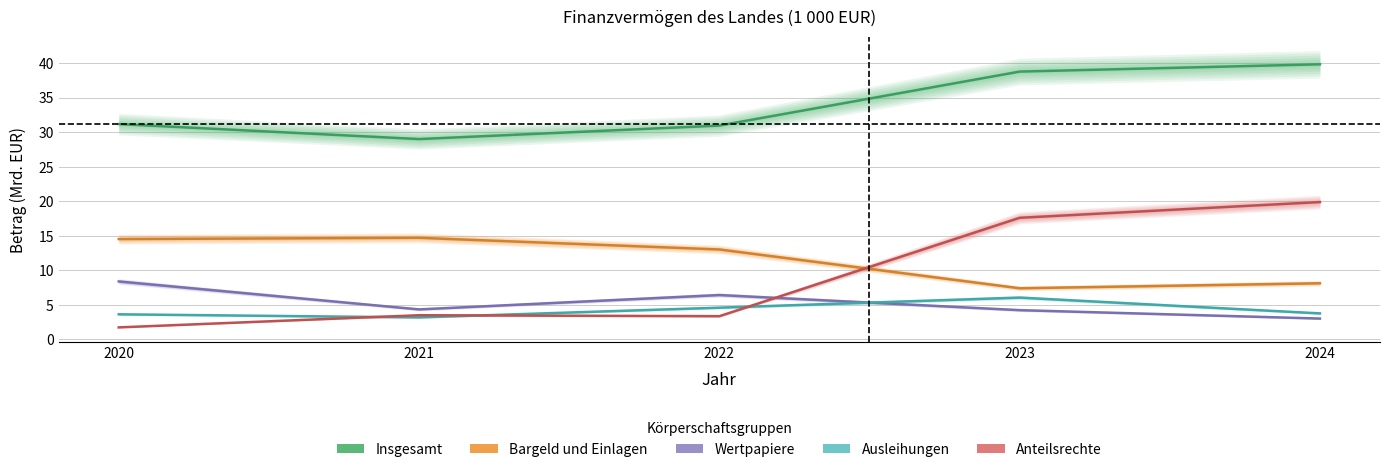

What value does the Ausleihungen series have at 2020?

3.6